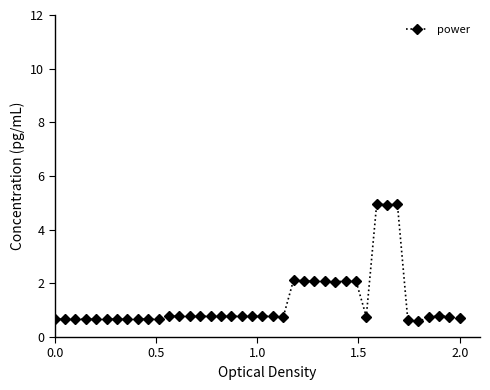

What is the minimum value shown in the chart?

0.6